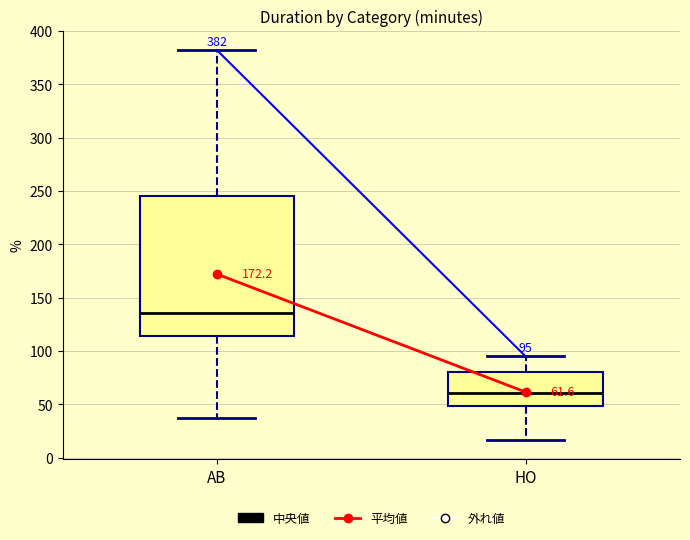

Which box has the highest median line?

AB